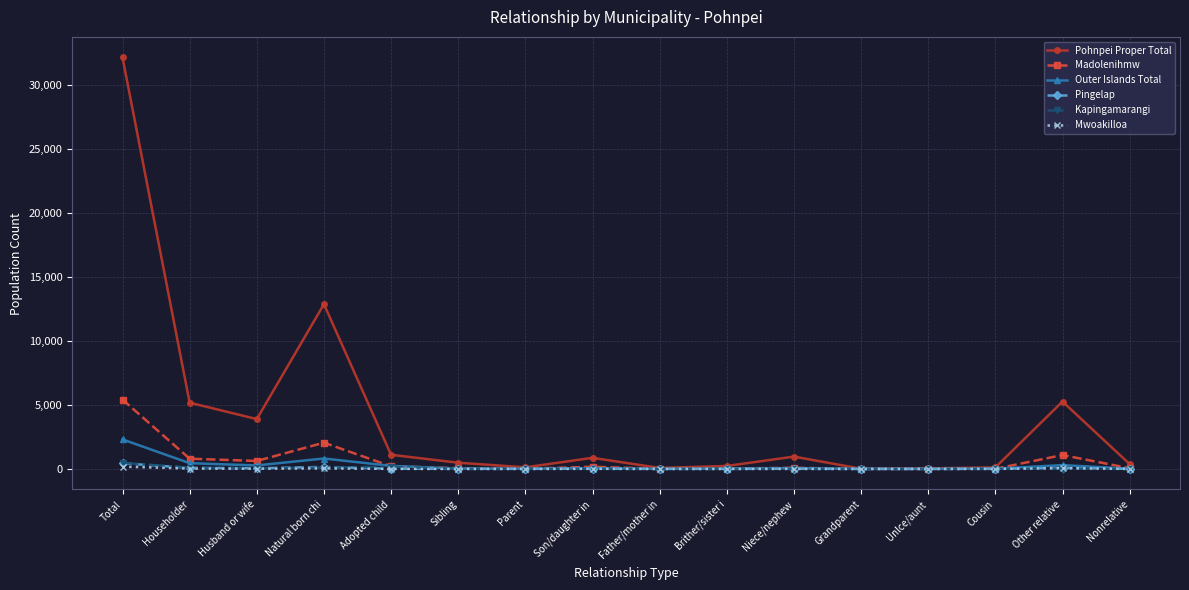

True or false: Outer Islands Total has a value of 2308 at Total.

True